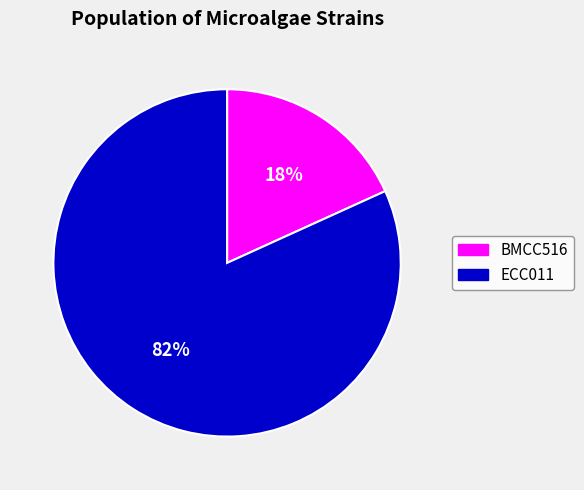

Is there any slice that represents more than half of the pie?

Yes